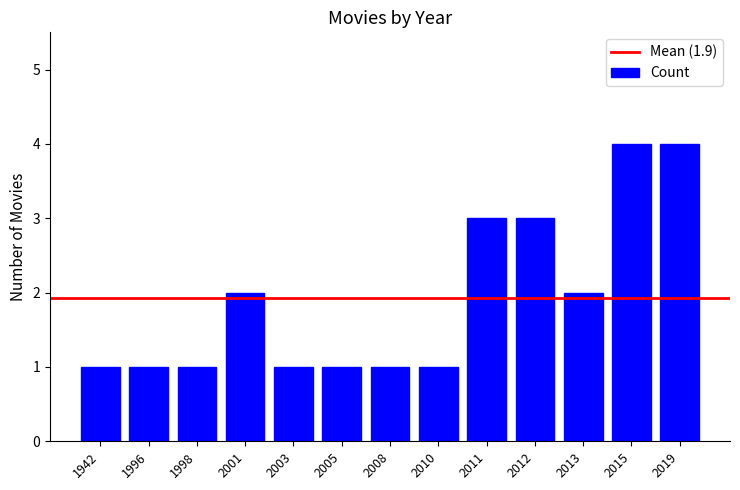

Reading right to left, what are all the values shown in this chart?

4	4	2	3	3	1	1	1	1	2	1	1	1